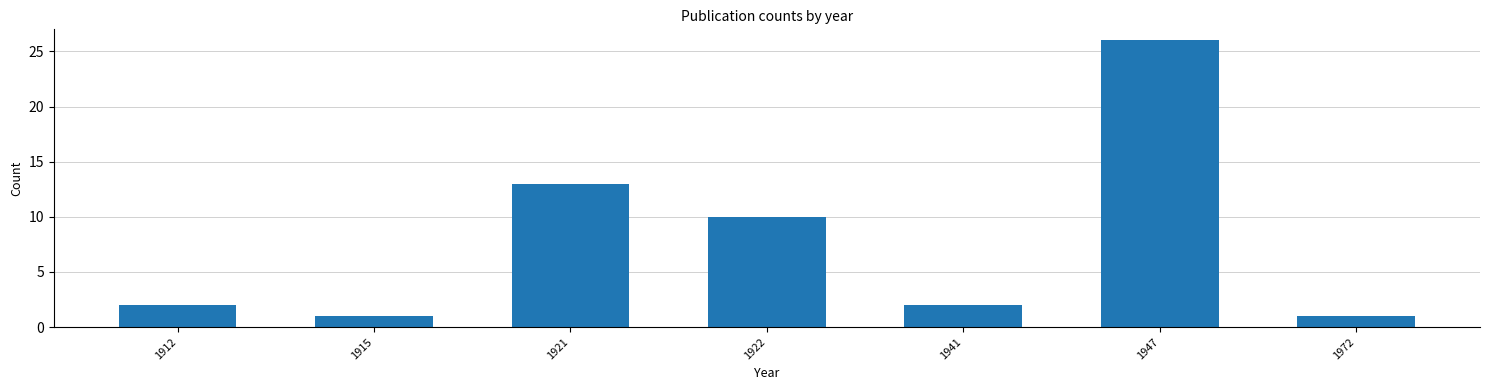

Reading left to right, what are all the values shown in this chart?

1912=2	1915=1	1921=13	1922=10	1941=2	1947=26	1972=1